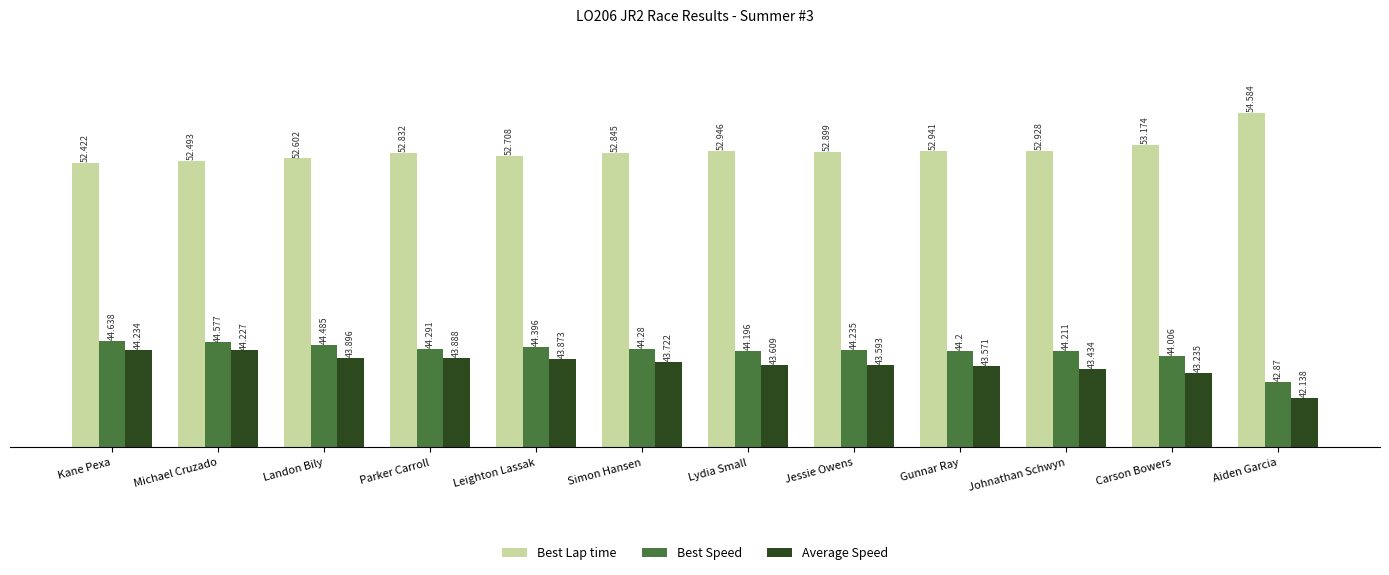

The value of Best Speed at Carson Bowers is 44.0. True or false?

True